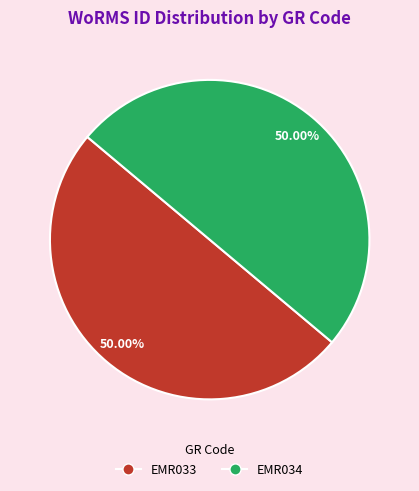

What is the ratio of the value at EMR034 to the value at EMR033?

1.0